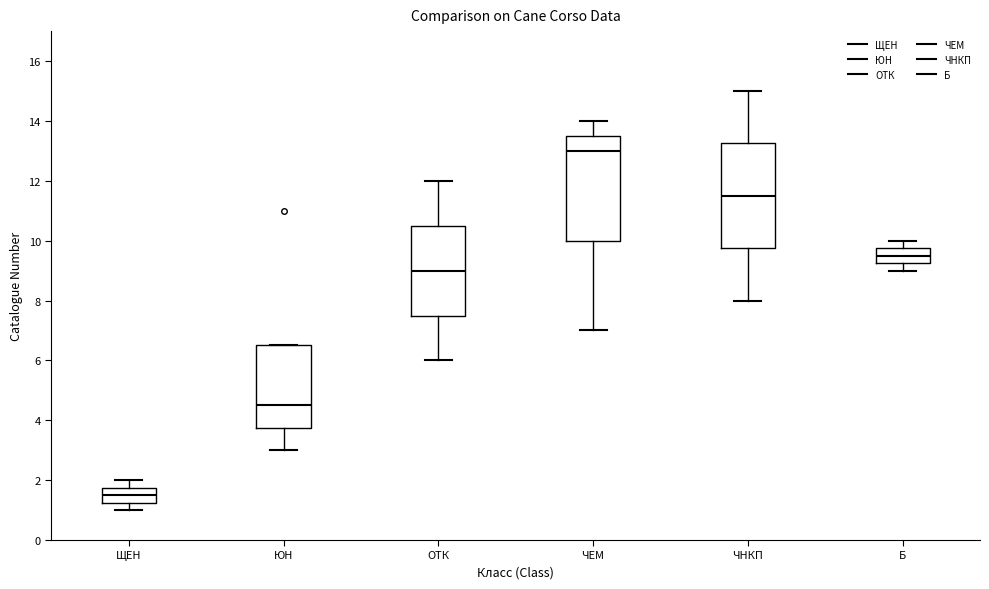

Where is the upper edge of the box for Б on the y-axis? The values are not printed on the chart, so give them approximately, as read against the axis.

9.8